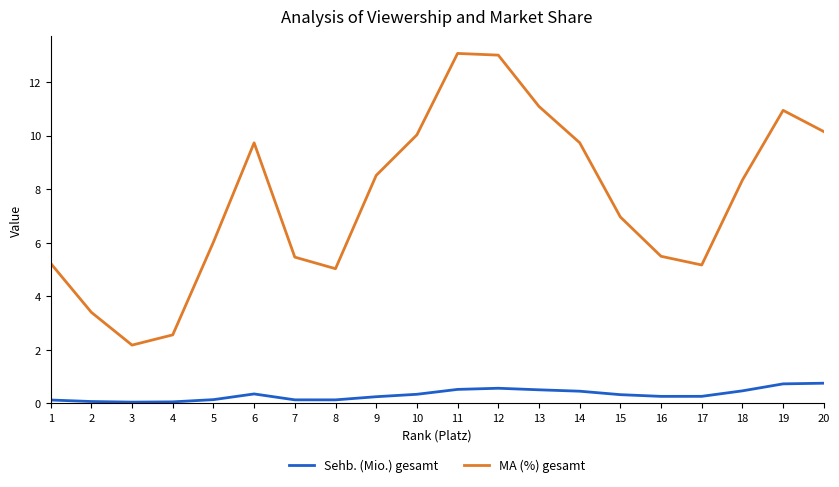

In MA (%) gesamt, how many points are lower than both neighbors (excluding endpoints)?

3